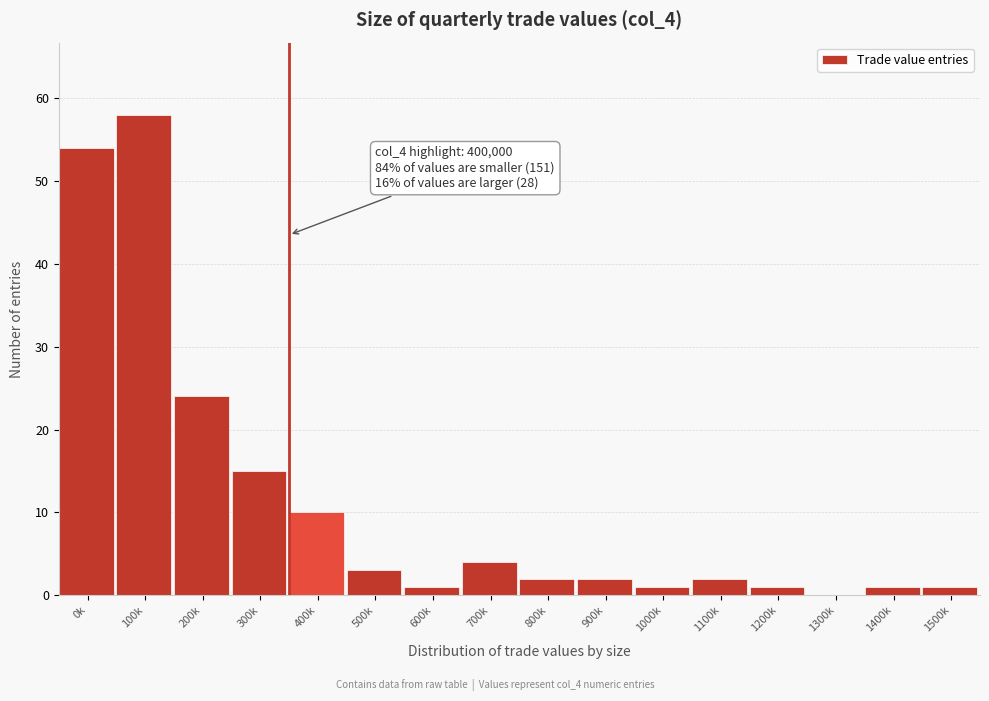

Reading left to right, what are all the values shown in this chart?

0k=54	100k=58	200k=24	300k=15	400k=10	500k=3	600k=1	700k=4	800k=2	900k=2	1000k=1	1100k=2	1200k=1	1300k=0	1400k=1	1500k=1